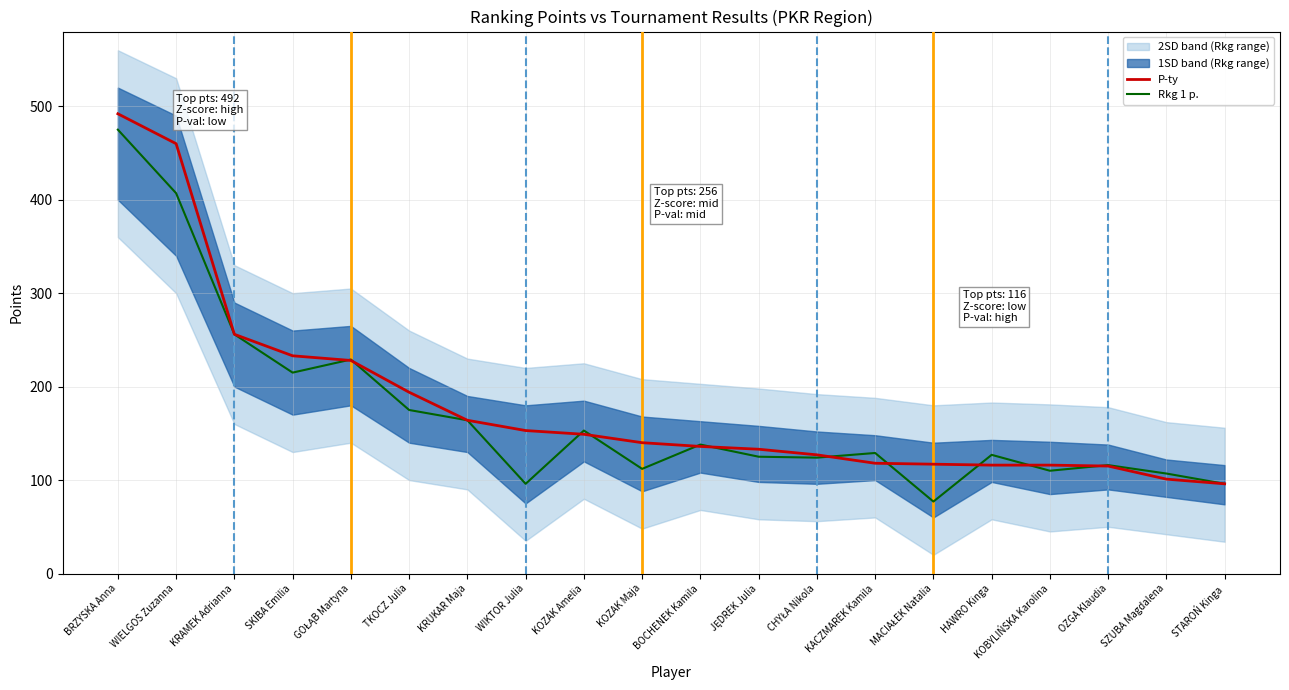

The Rkg 1 p. series shows 116 at OZGA Klaudia. True or false?

True